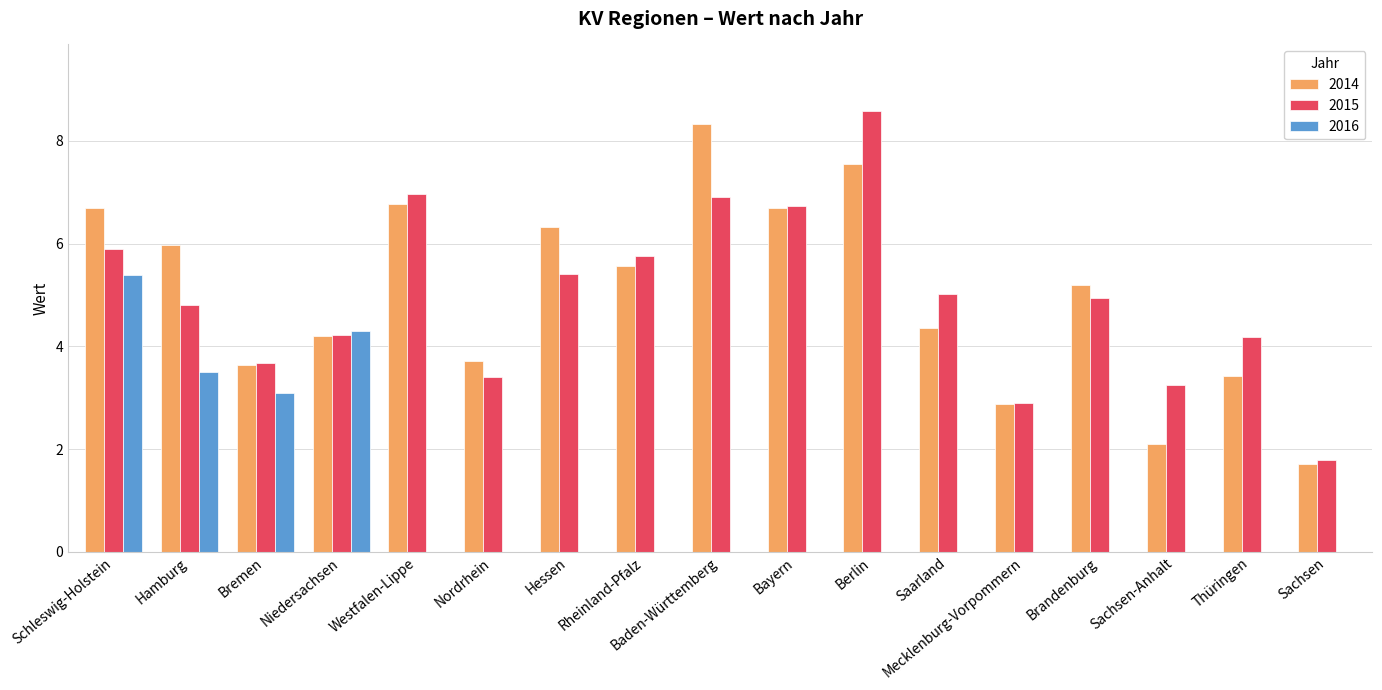

What is the total value across all series at Thüringen?

7.6